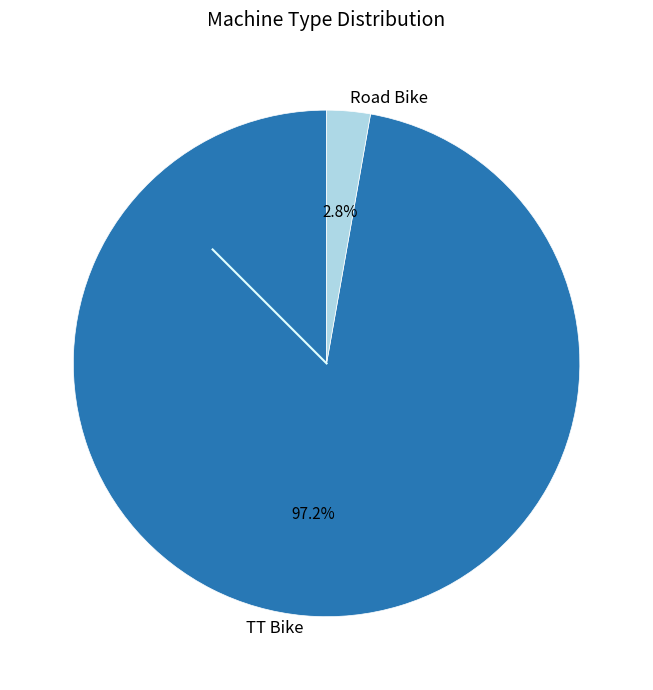

Does any single category account for the majority?

Yes